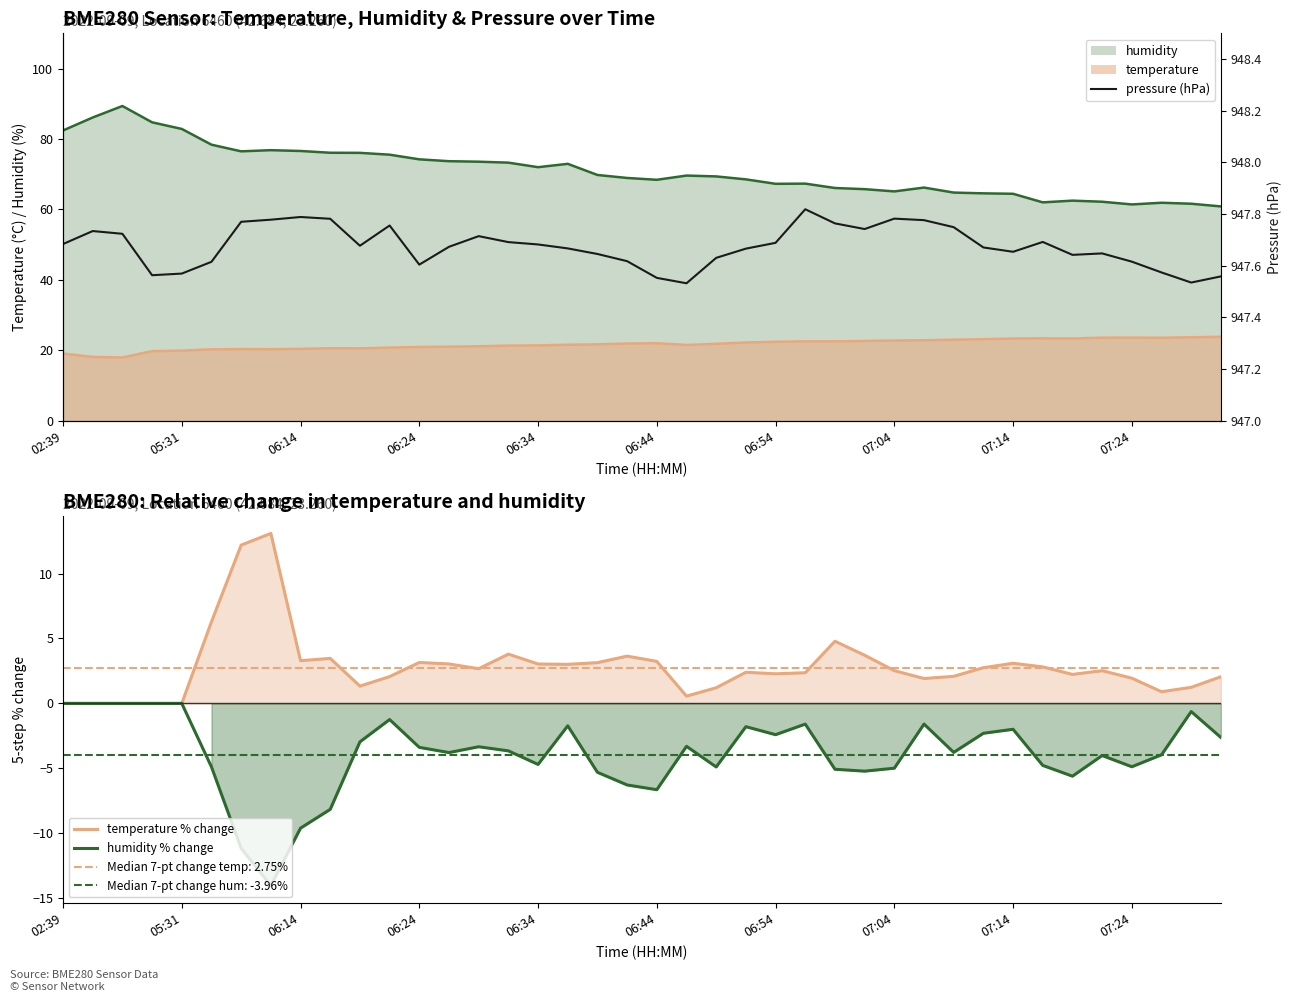

Where does the humidity % change series first go above -3?

02:39